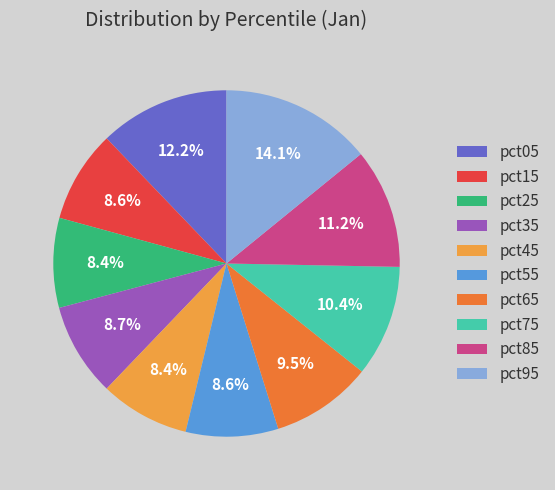

Is it true that pct25 is 1% of the pie?

False